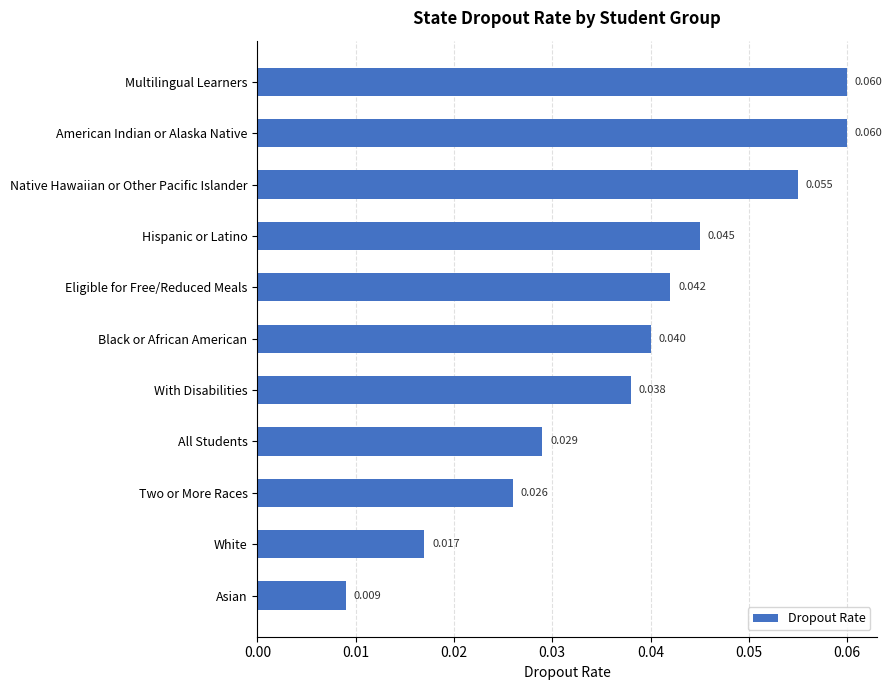

Which has a higher value, White or Native Hawaiian or Other Pacific Islander?

Native Hawaiian or Other Pacific Islander